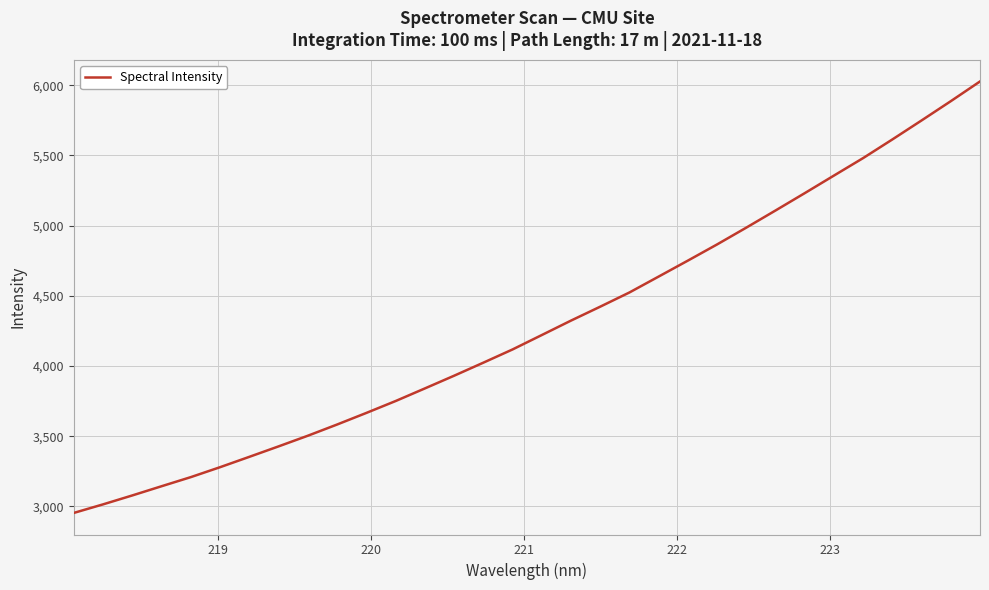

What is the difference between the maximum and minimum values?

3073.3